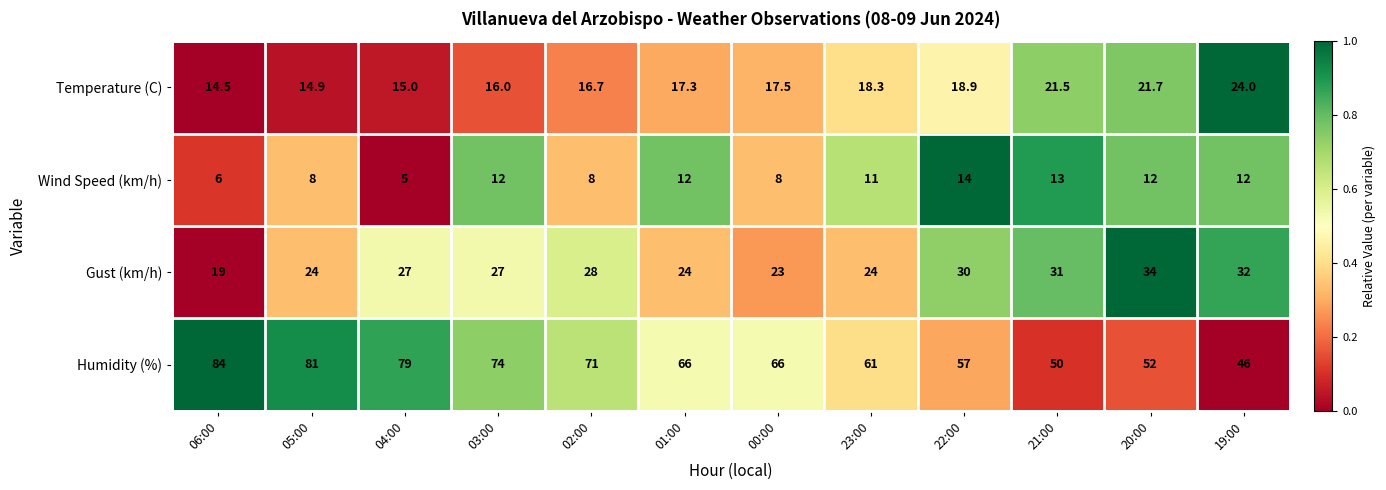

Read the Gust (km/h) value at 06:00.

19.0